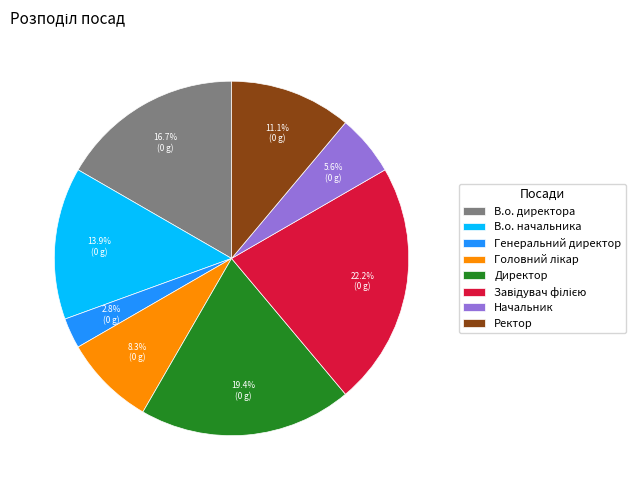

Which has a higher value, В.о. директора or Начальник?

В.о. директора